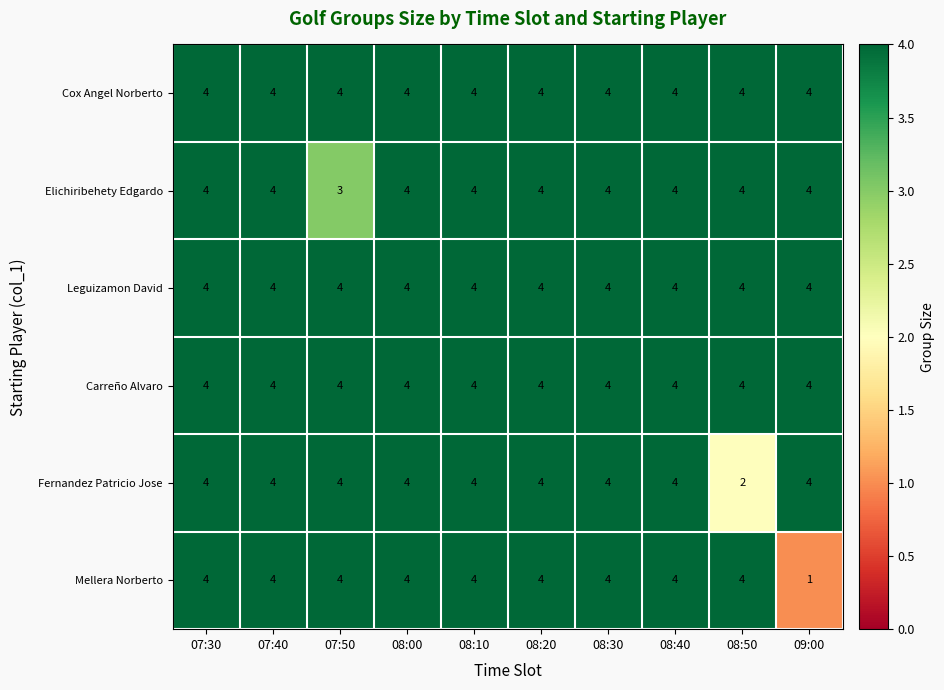

What is the sum of all Elichiribehety Edgardo values?

39